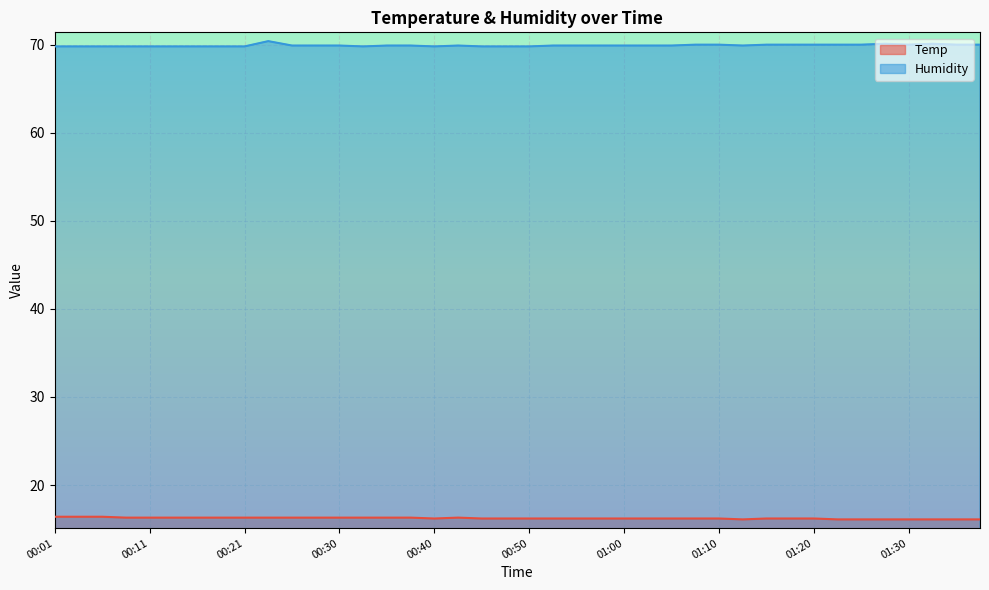

At which category does Temp reach its first local valley?

00:40